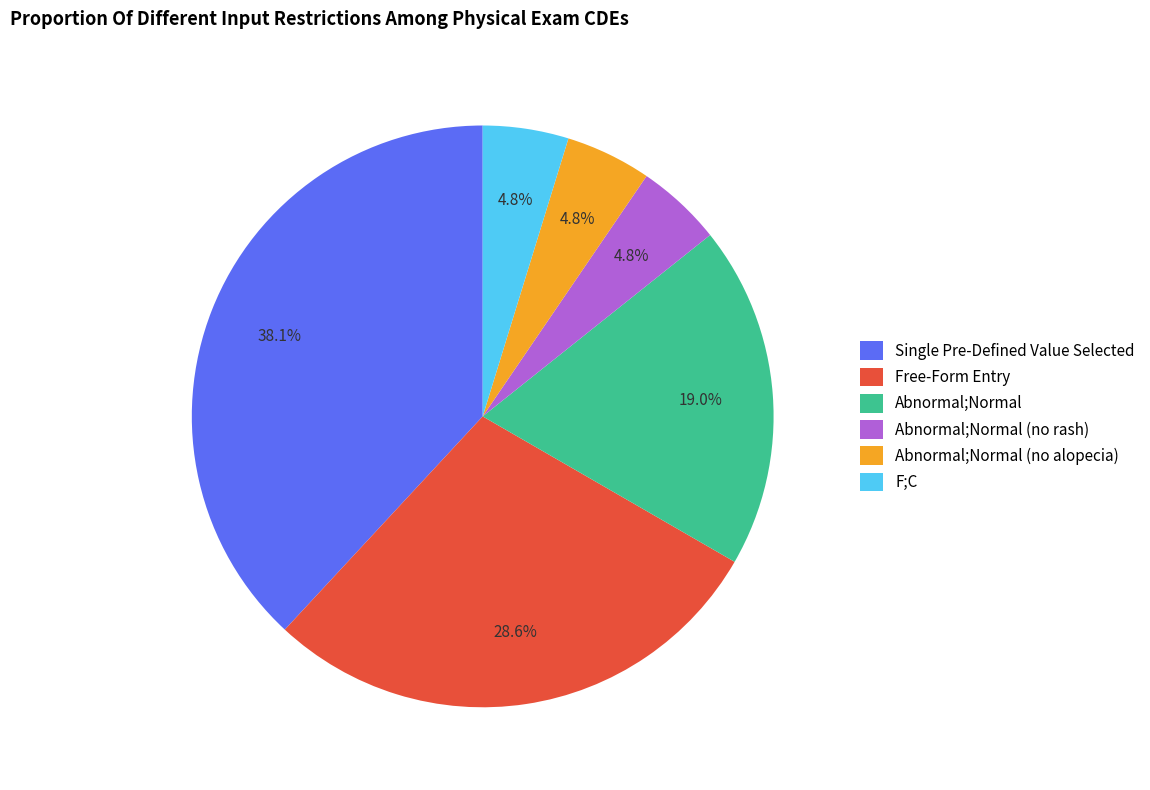

To the nearest percent, what is the difference between the F;C and Free-Form Entry slice percentages?

24%